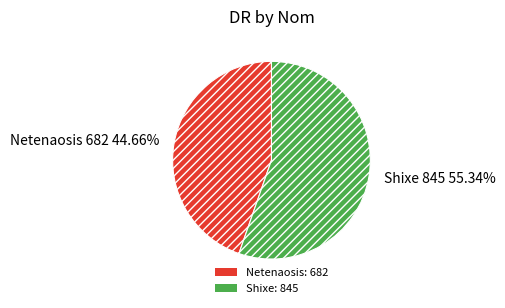

What is the largest slice in the pie chart?

Shixe